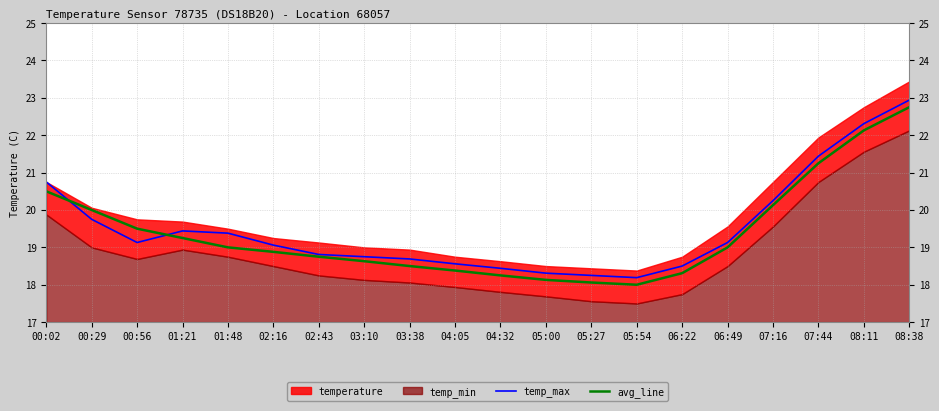

What is the highest value of the temp_max series?

22.9